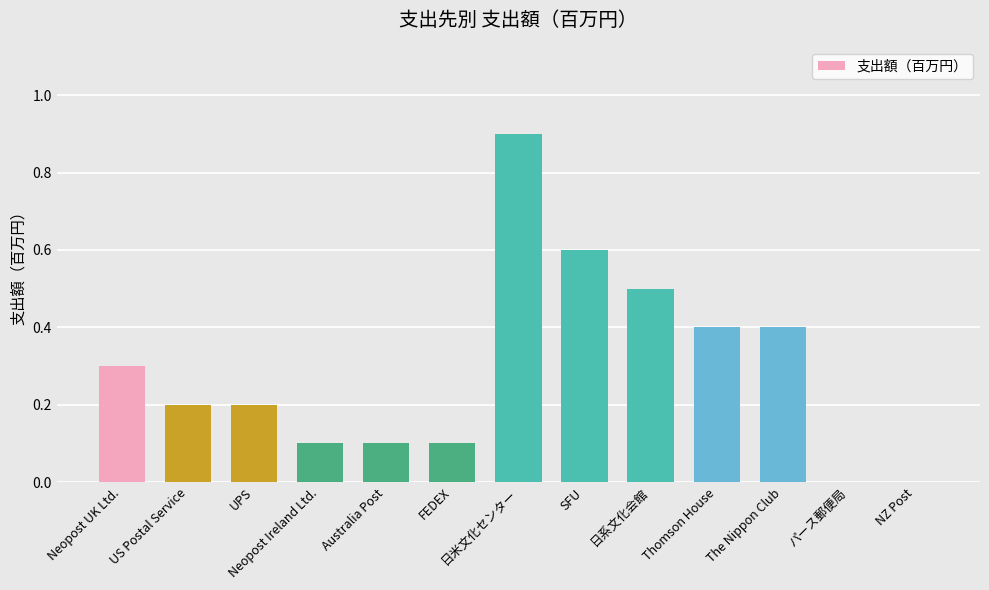

The chart shows a value of 0.3 at UPS. True or false?

False